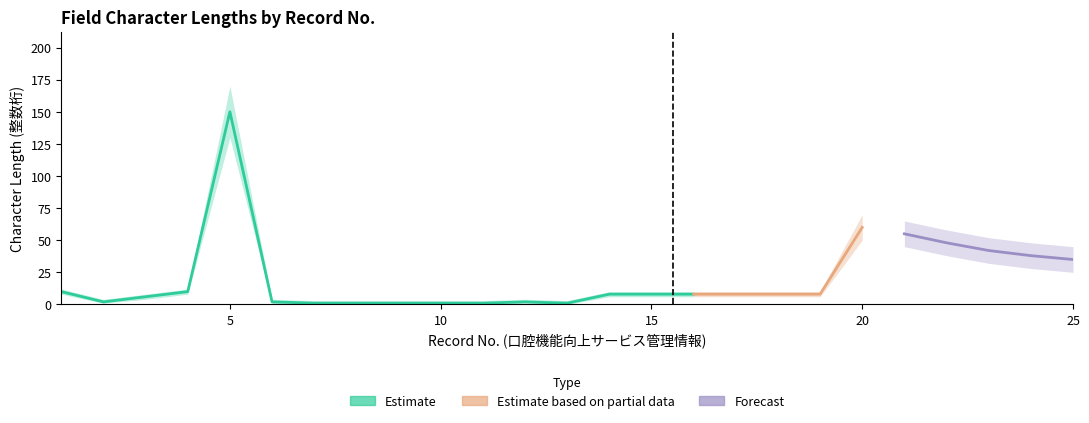

Which label corresponds to the smallest value in the chart?

7